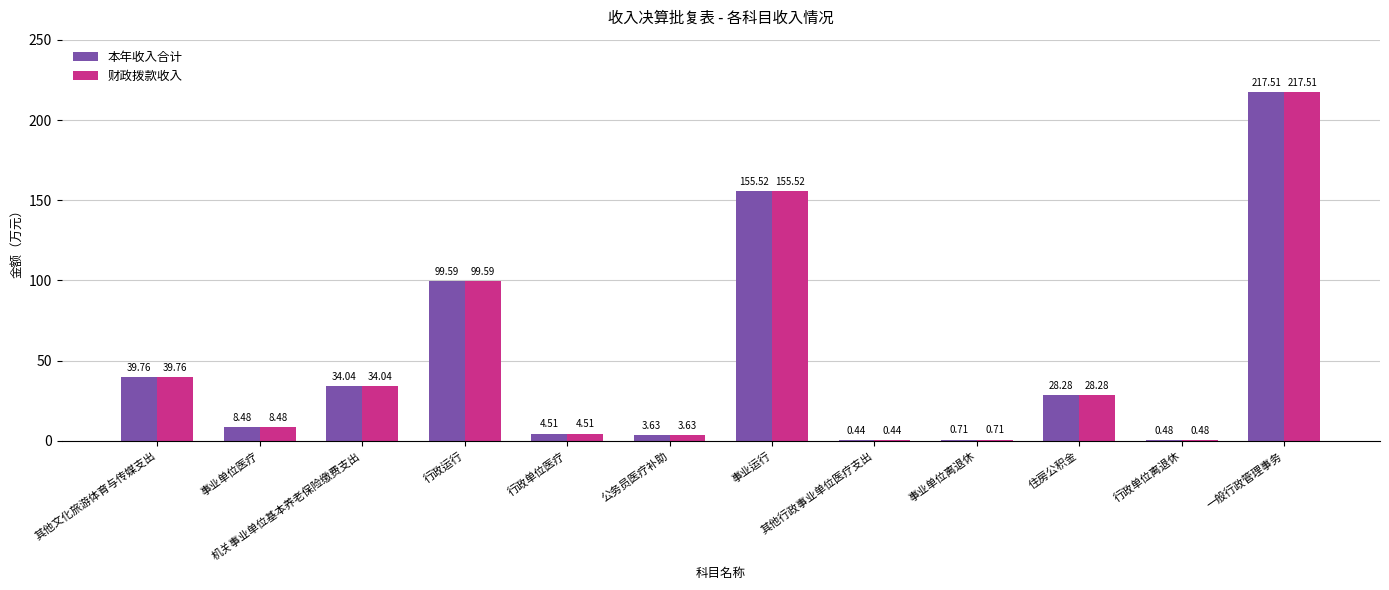

Which category has the highest value across all series?

一般行政管理事务